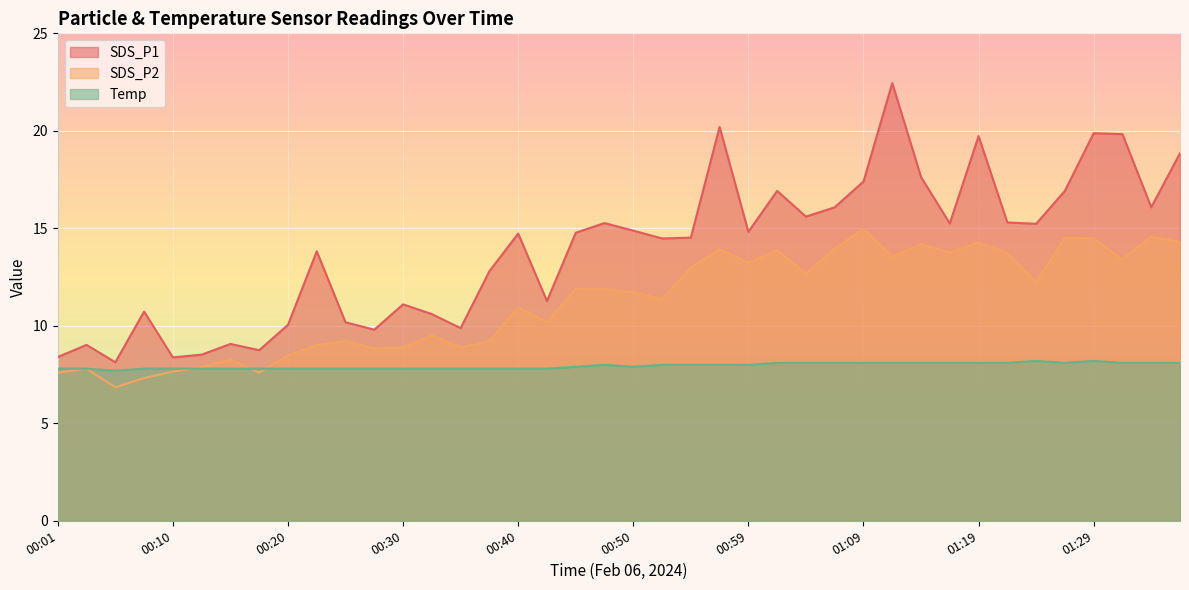

Which series has the largest total across all categories?

SDS_P1